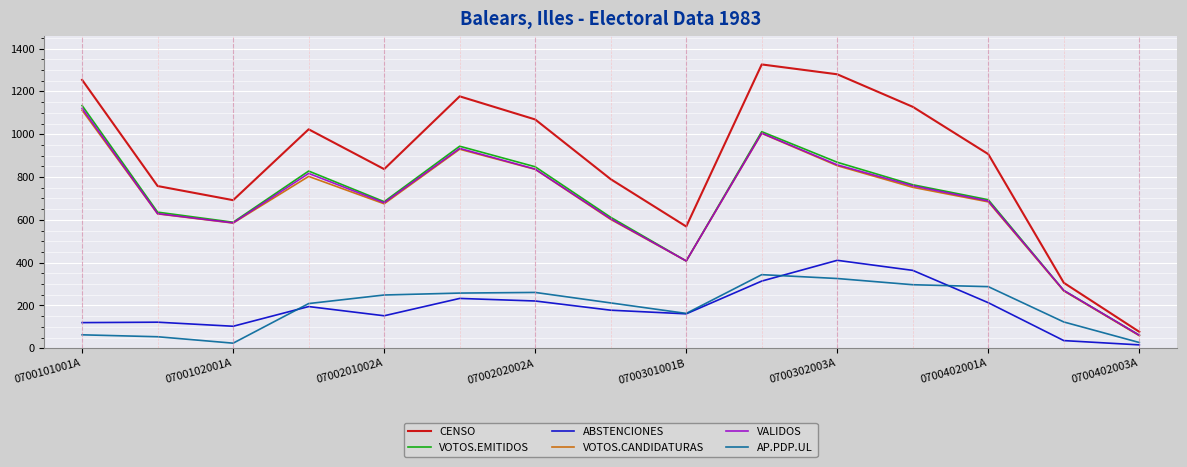

True or false: ABSTENCIONES and VOTOS.EMITIDOS intersect in this chart.

False